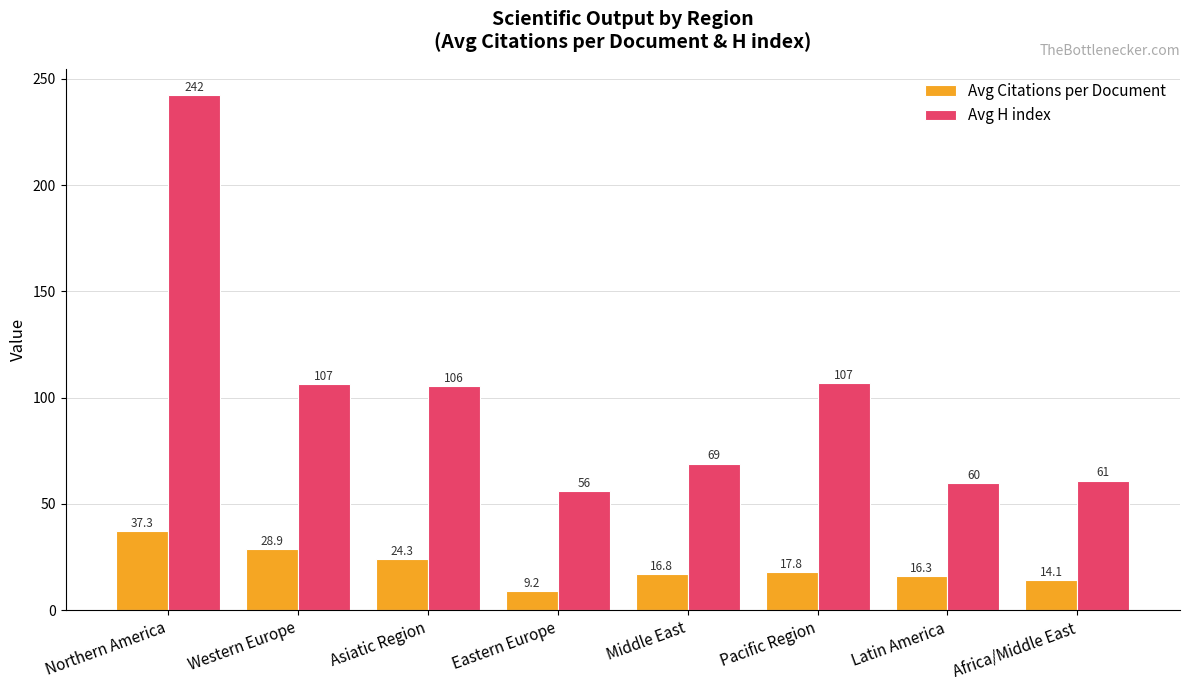

The Avg Citations per Document series shows 16.8 at Middle East. True or false?

True